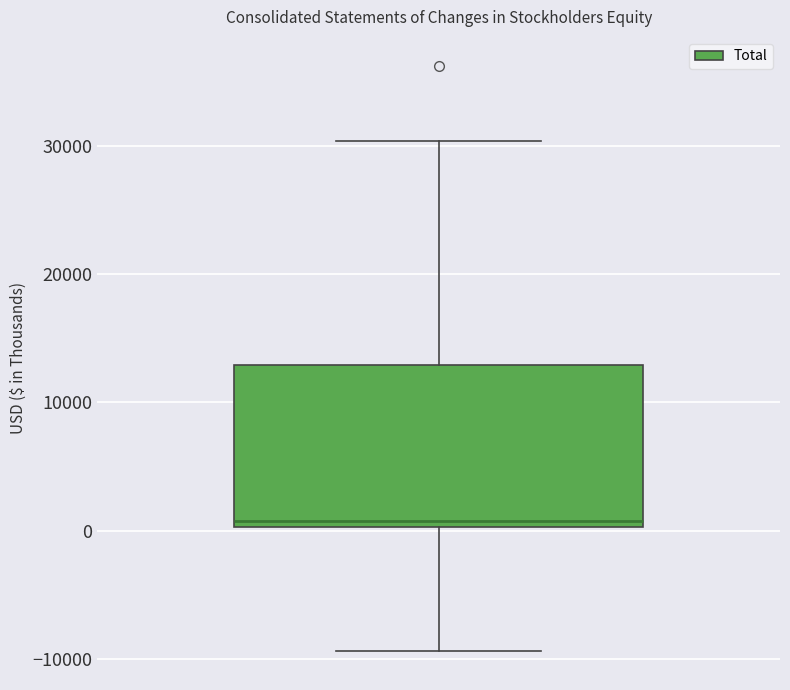

Transcribe this box plot: give where the median line is, the range the box spans, and where the two whiskers end, as read against the y-axis. The values are not printed on the chart, so give them approximately, as read against the axis.

median 1000, box 0 to 13000, whiskers -9000 to 30000